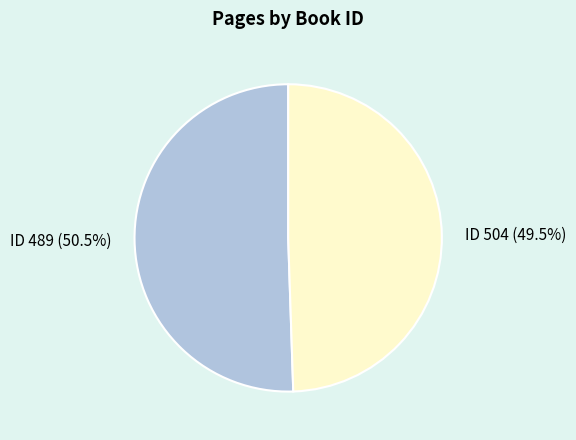

Is there a majority slice in this chart?

Yes